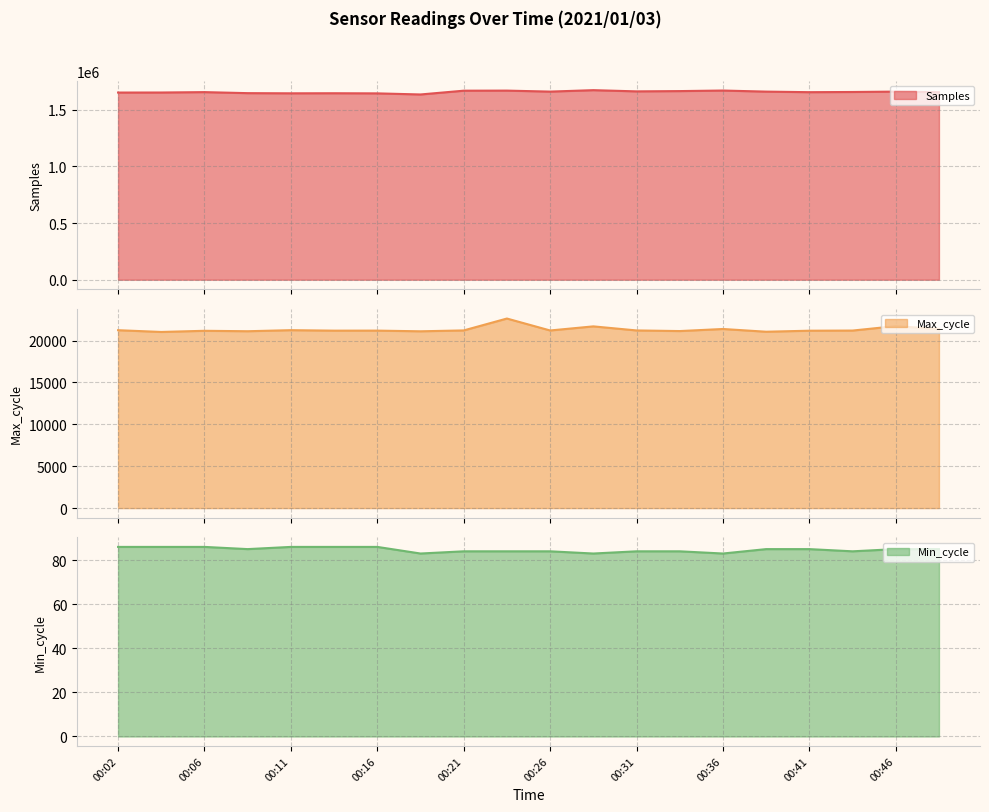

Is the value of Samples at 00:19 greater than the value of Min_cycle at 00:11?

Yes